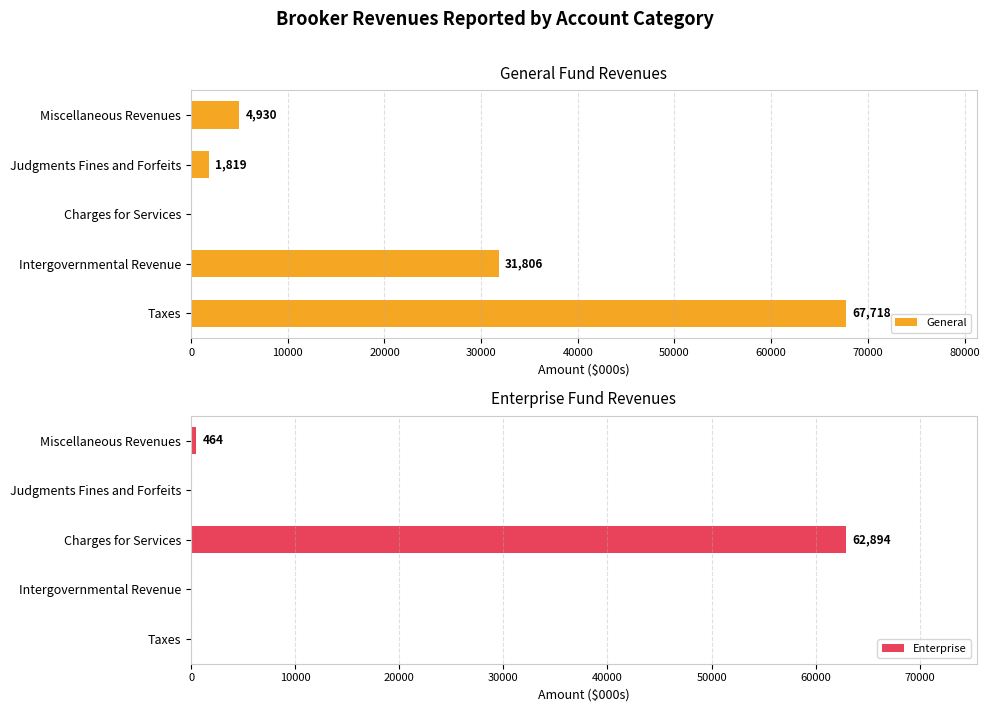

True or false: Enterprise has a value of 34969 at 10000.

False